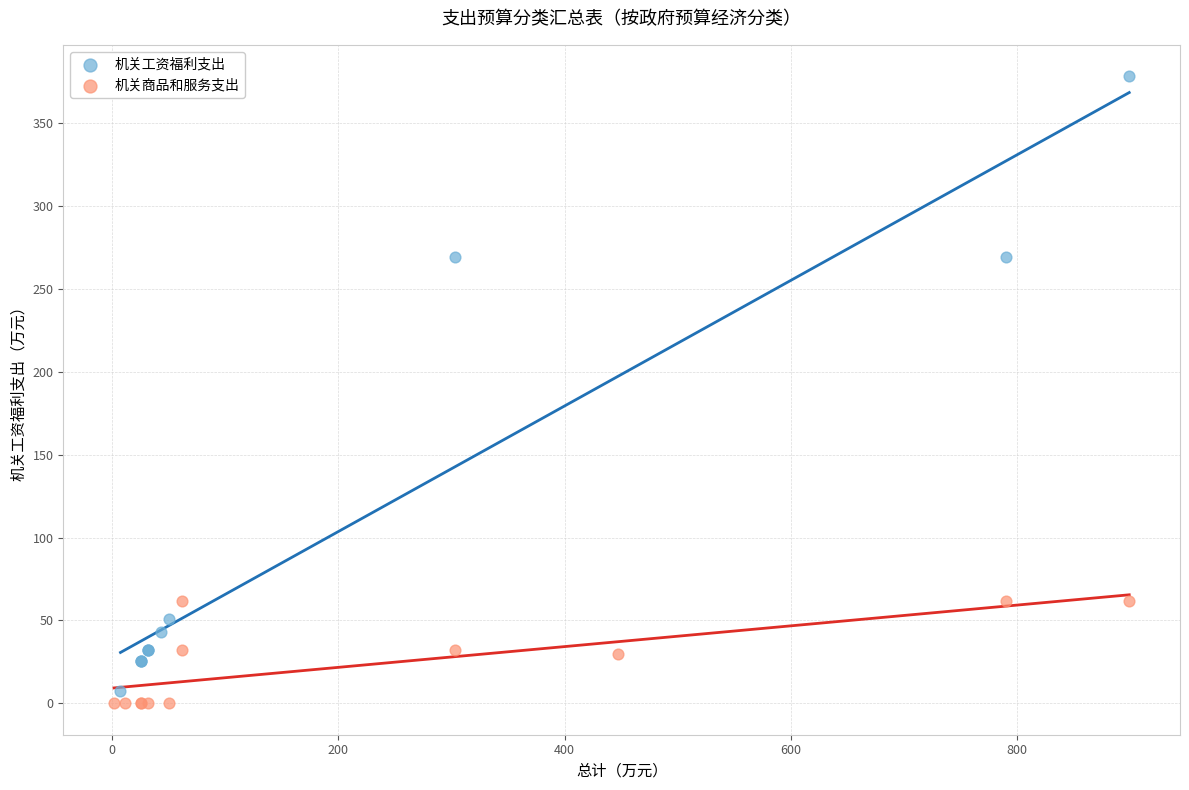

Which series has the widest spread of Y values?

机关工资福利支出